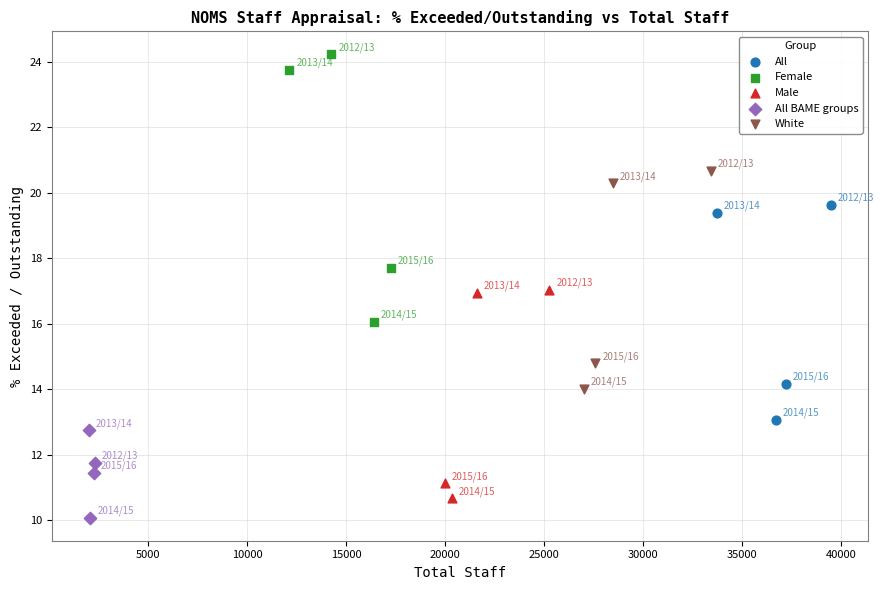

Which series reaches the minimum Y coordinate?

All BAME groups